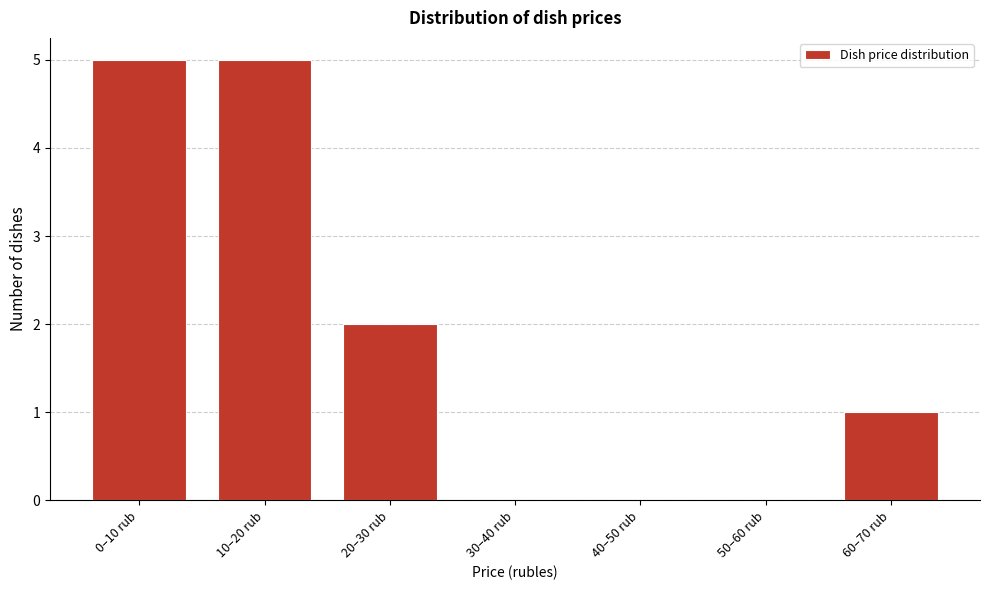

Reading left to right, list all the values displayed in this chart.

0–10 rub=5	10–20 rub=5	20–30 rub=2	30–40 rub=0	40–50 rub=0	50–60 rub=0	60–70 rub=1